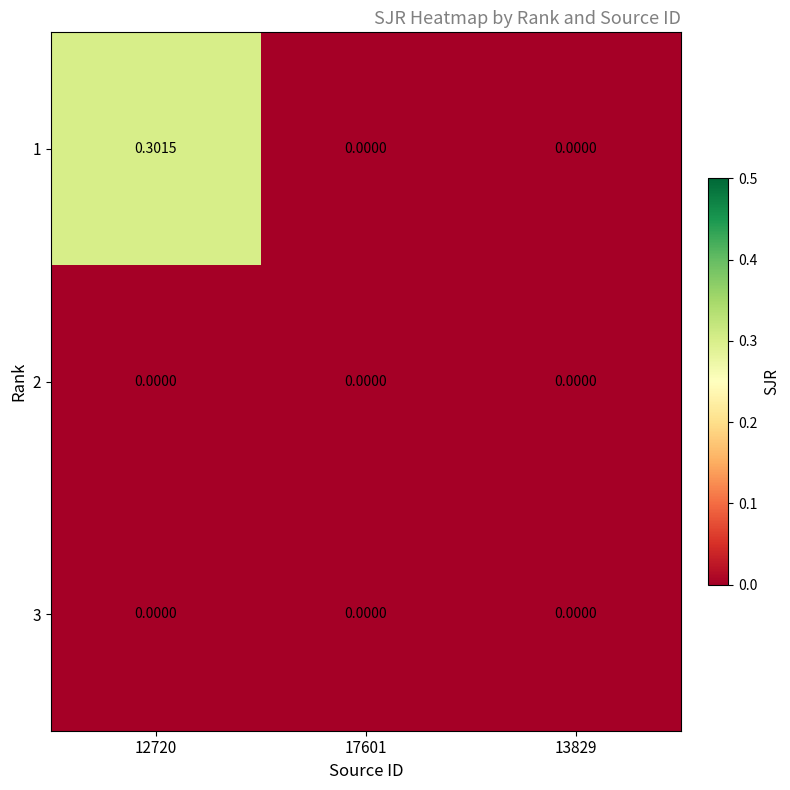

Is the value of 3 at 12720 greater than the value of 1 at 12720?

No